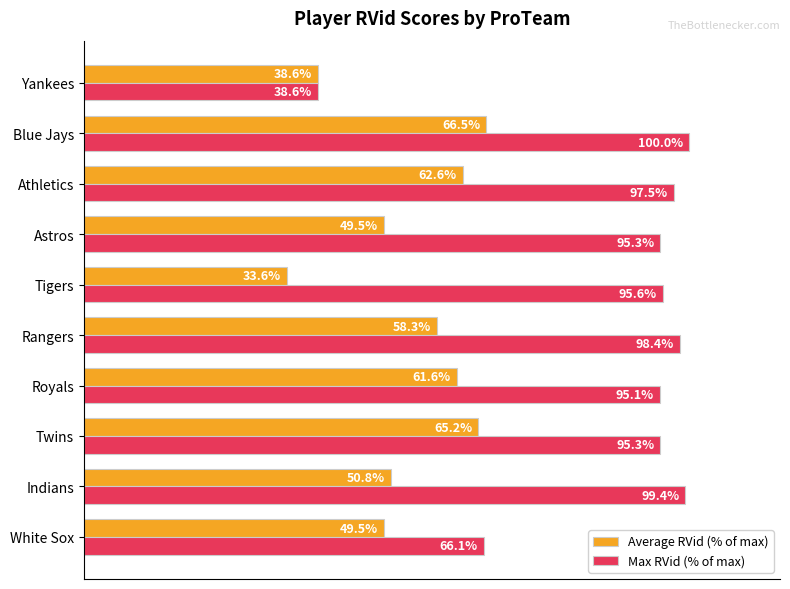

At which label is Max RVid (% of max) closest to 69?

White Sox